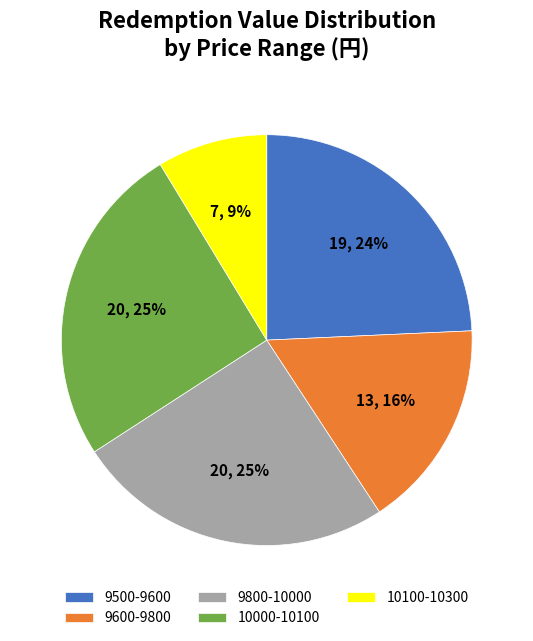

Do 10000-10100 and 9600-9800 together represent more than half of the pie?

No